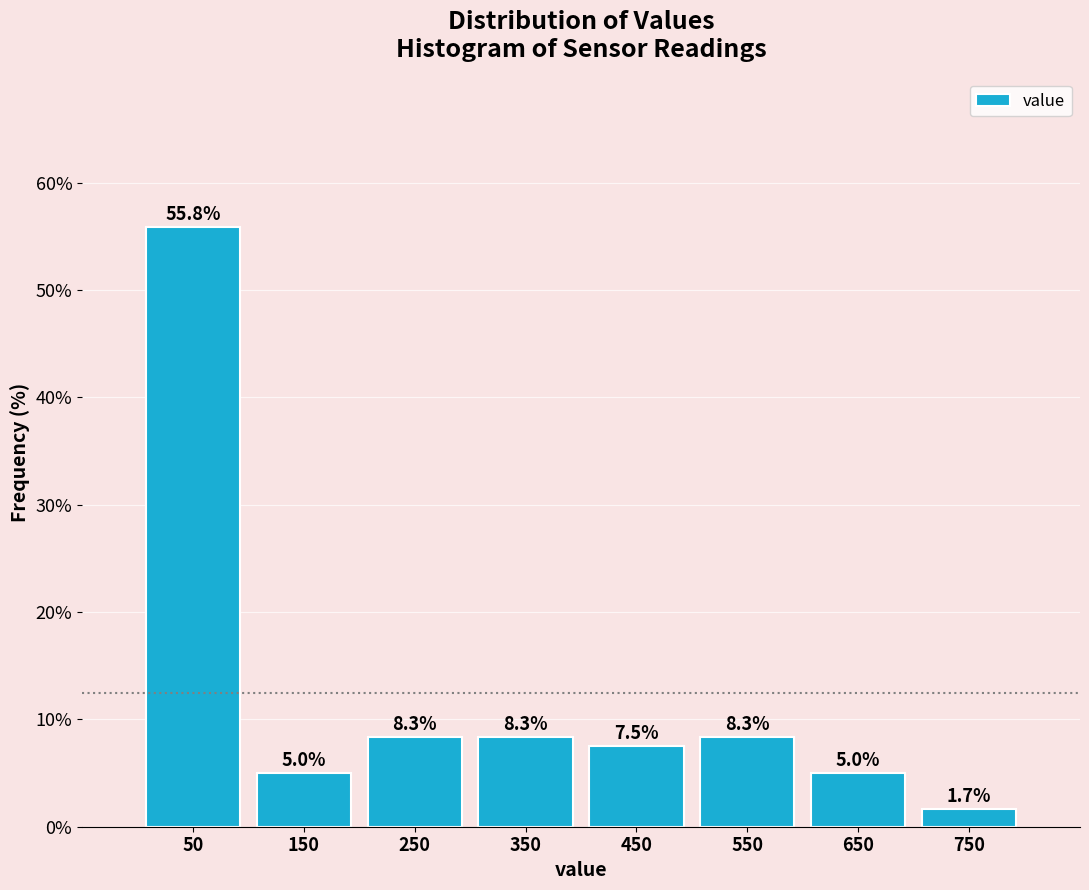

Over which range of the x-axis is the bar tallest?

0 to 100